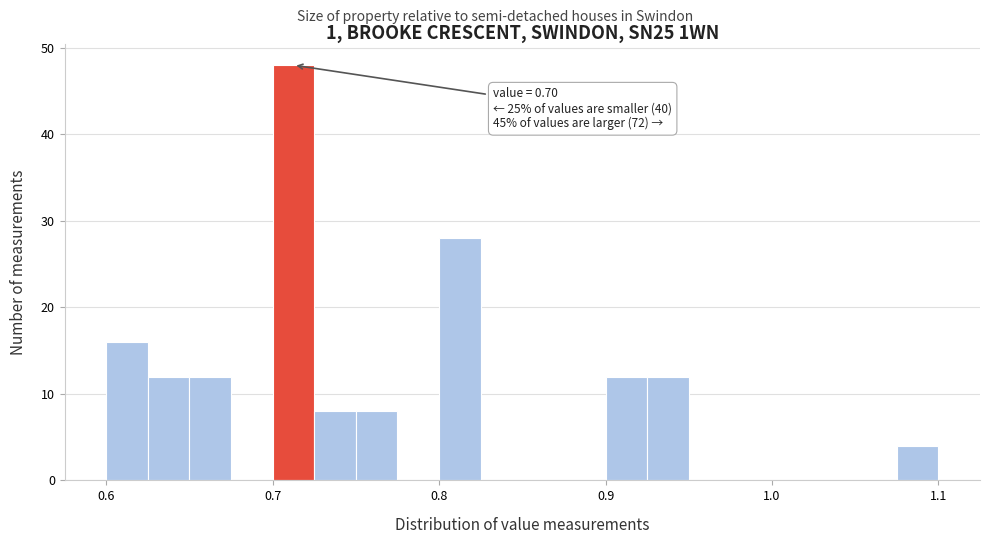

Around what value on the x-axis is the tallest bar? Give the approximate position of its centre, as read against the axis.

0.71